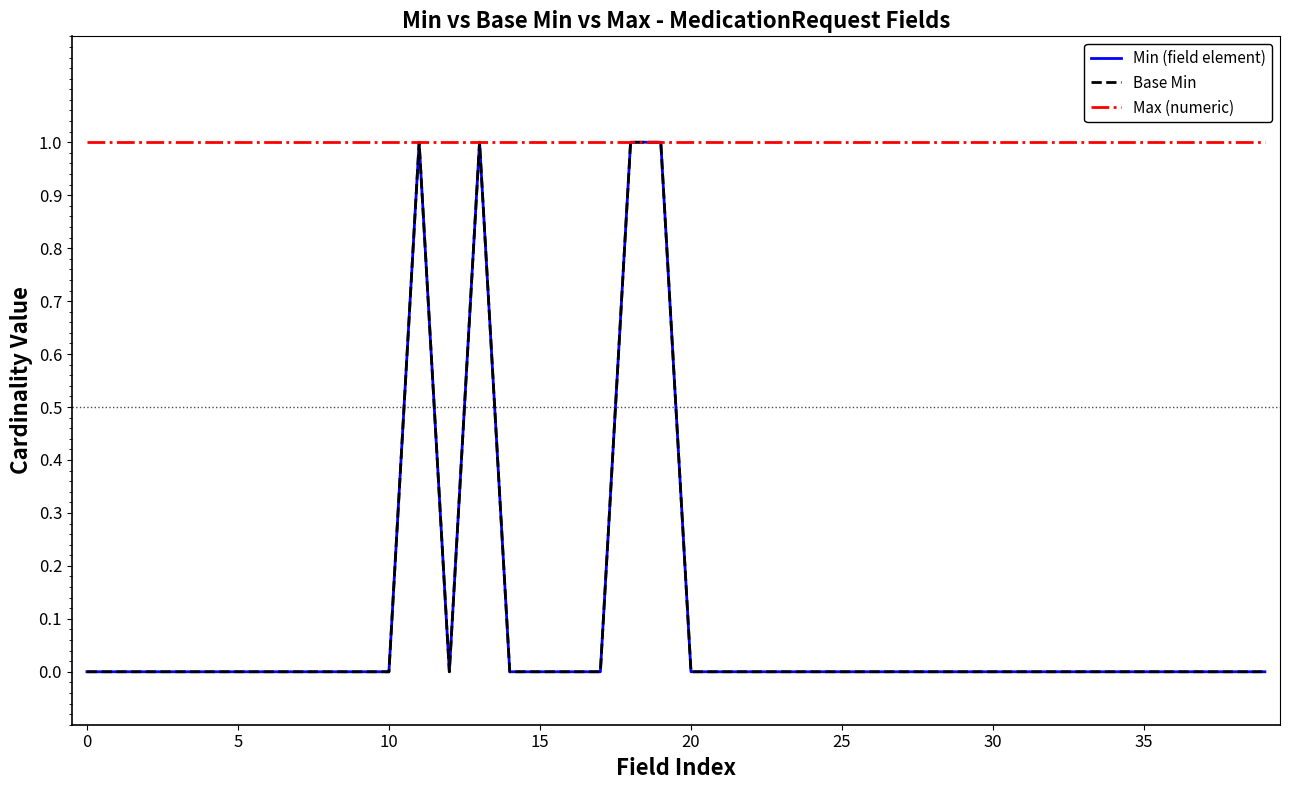

Does the chart have visible grid lines?

No